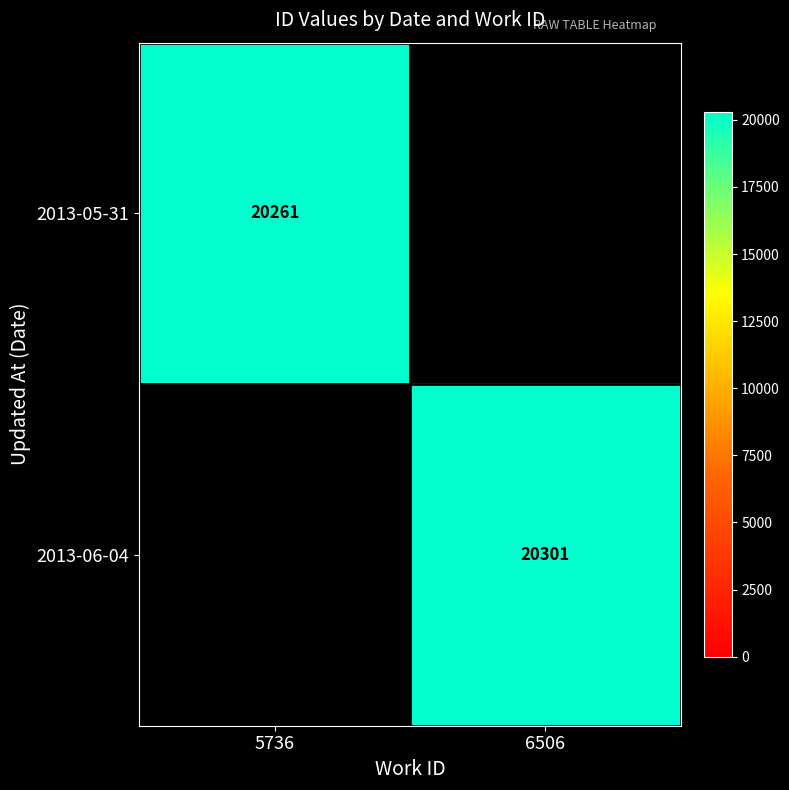

At which category is the sum across all series the highest?

6506